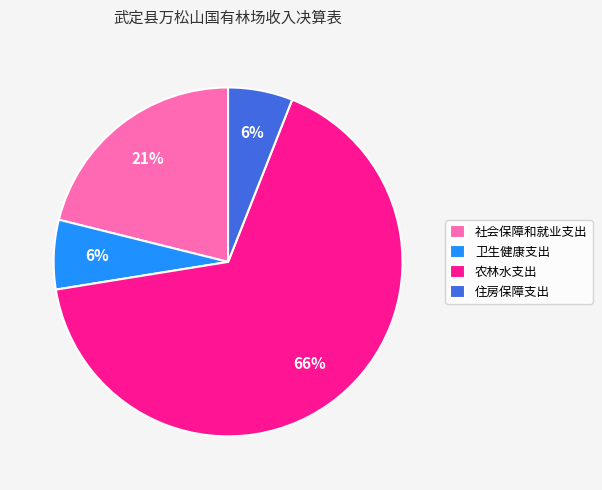

To the nearest percent, what is the combined percentage of 卫生健康支出 and 农林水支出?

73%